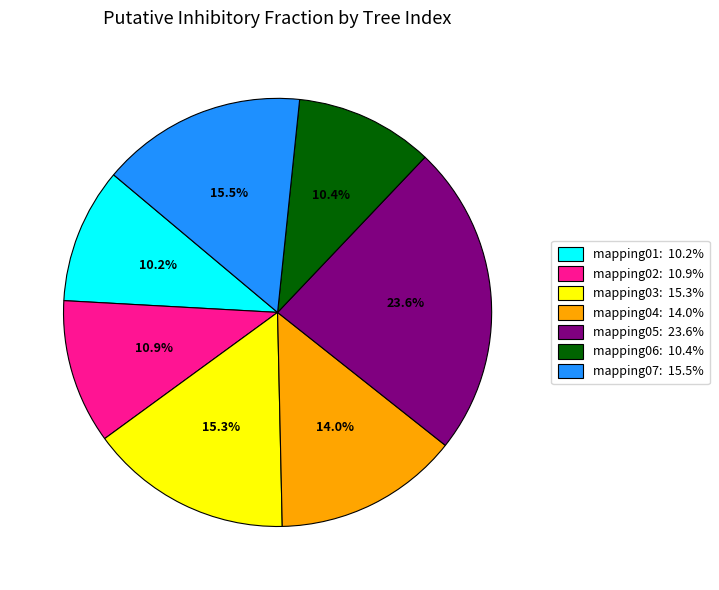

The mapping06 slice represents 10% of the pie. True or false?

True